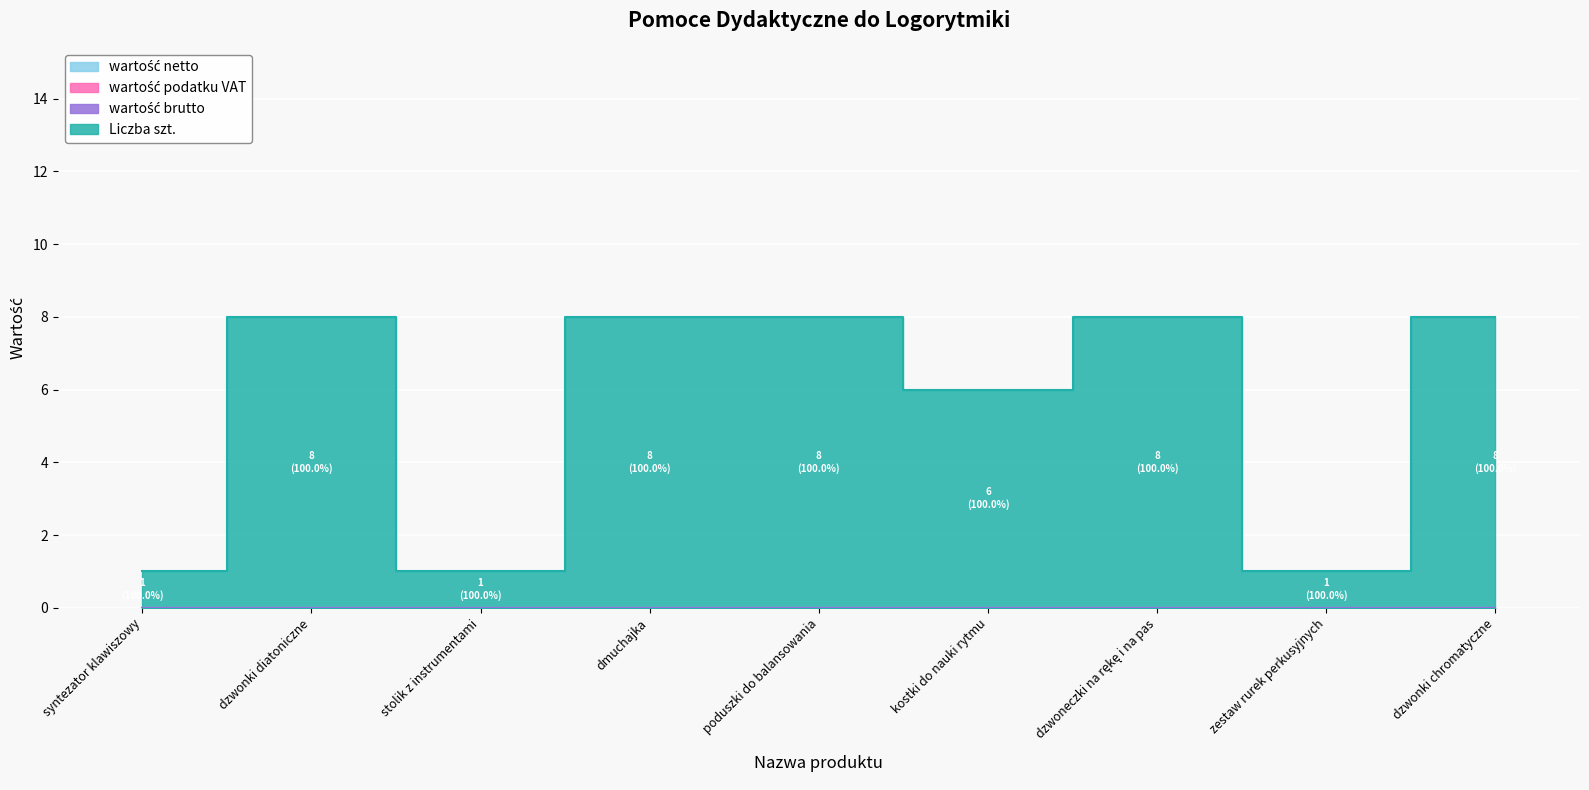

Rank the series at dmuchajka from lowest to highest value.

wartość netto, wartość podatku VAT, wartość brutto, Liczba szt.